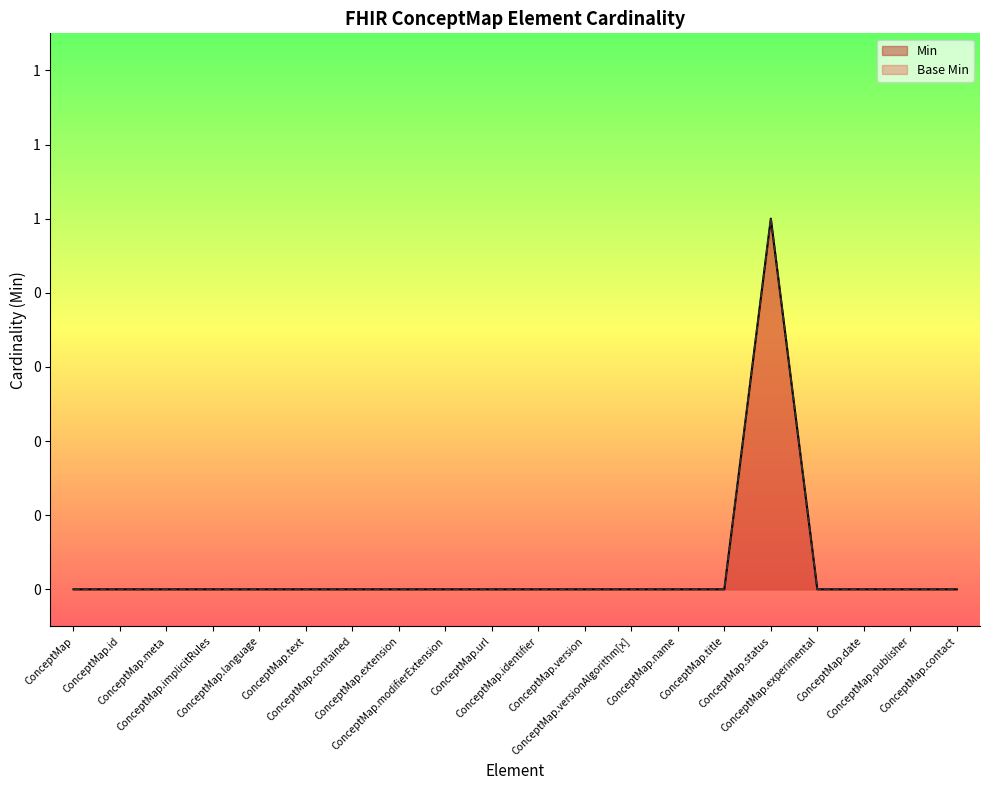

What is the label of the 19th point from the left?

ConceptMap.publisher